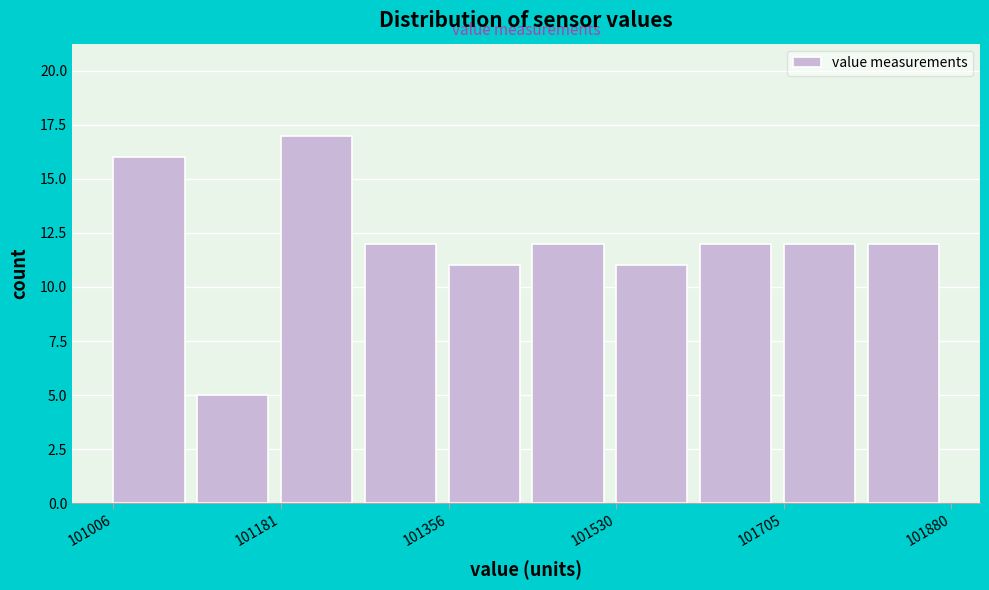

What is the height of the bar covering 101000 to 101100 on the x-axis? Neither the bar edges nor the heights are printed on the chart, so give them approximately, as read against the axes.

16